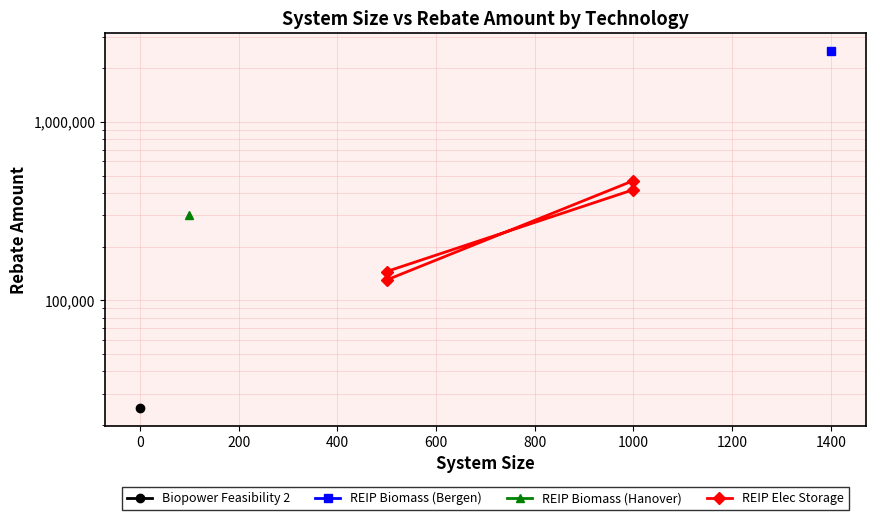

What is the average value?

290201